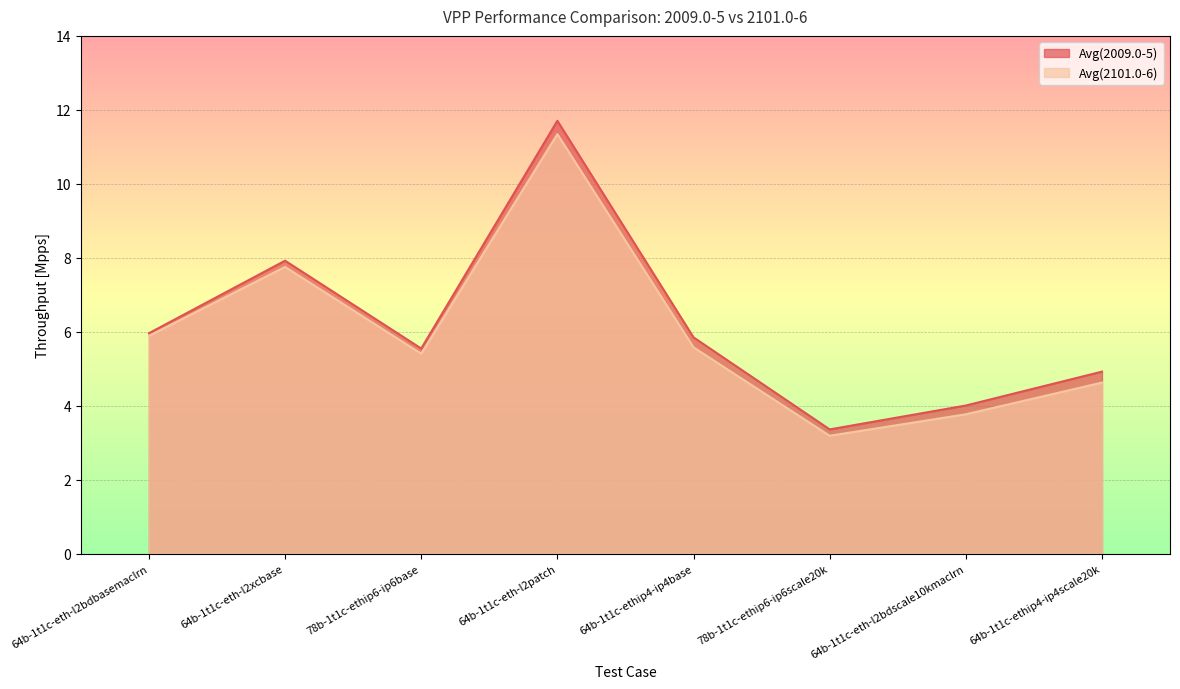

Between 78b-1t1c-ethip6-ip6scale20k and 64b-1t1c-ethip4-ip4scale20k, which series saw the biggest shift?

Avg(2009.0-5)